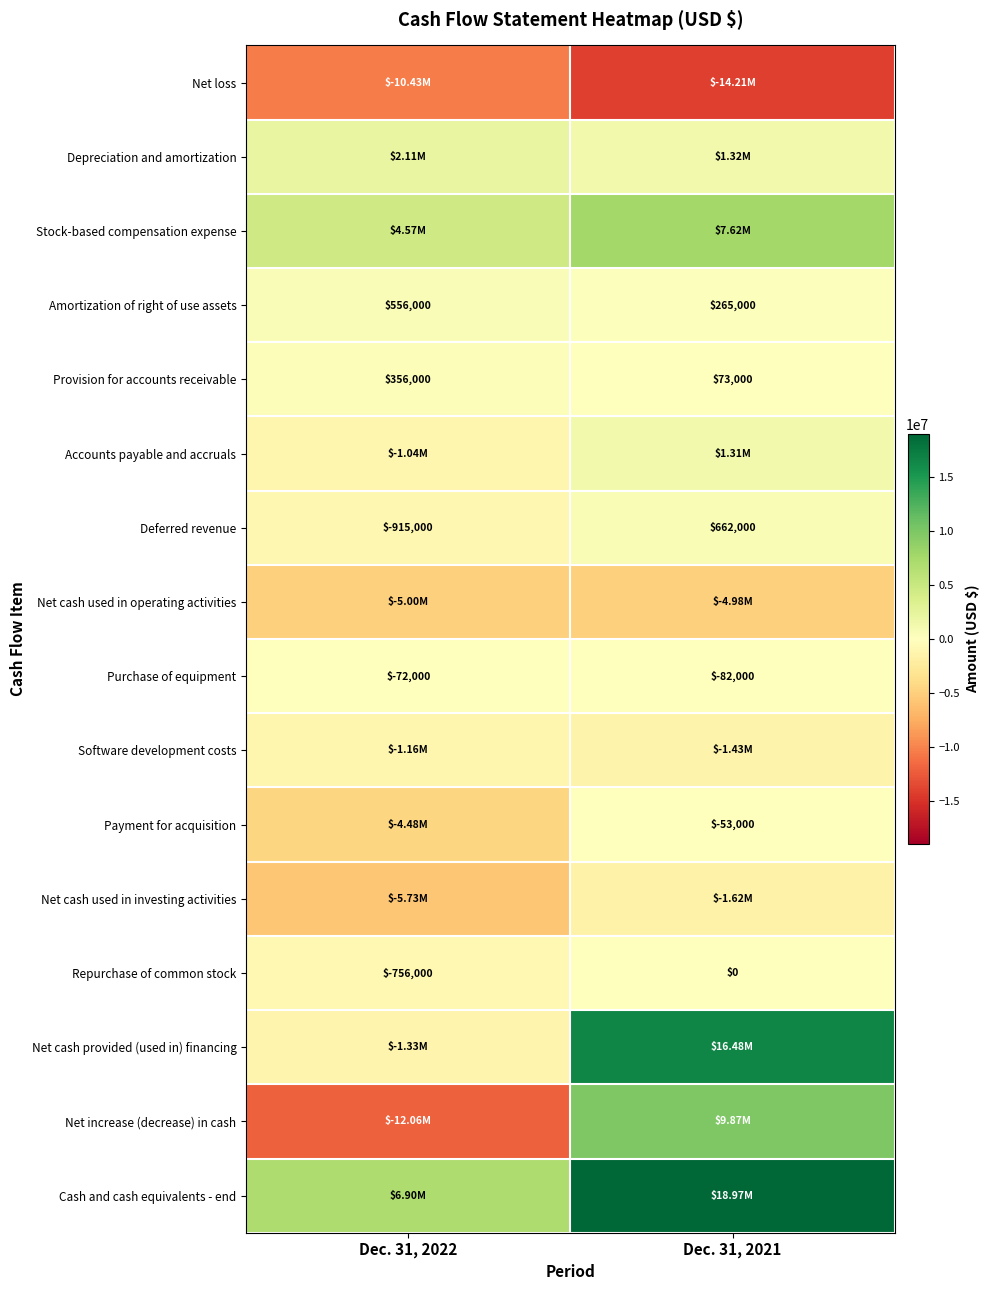

Is the value of Purchase of equipment at Dec. 31, 2021 greater than the value of Deferred revenue at Dec. 31, 2021?

No